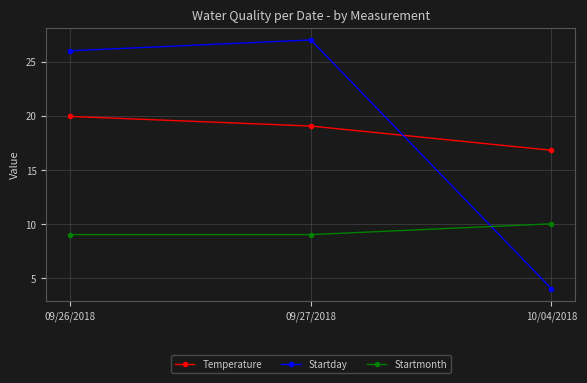

How many distinct data groups are displayed?

3